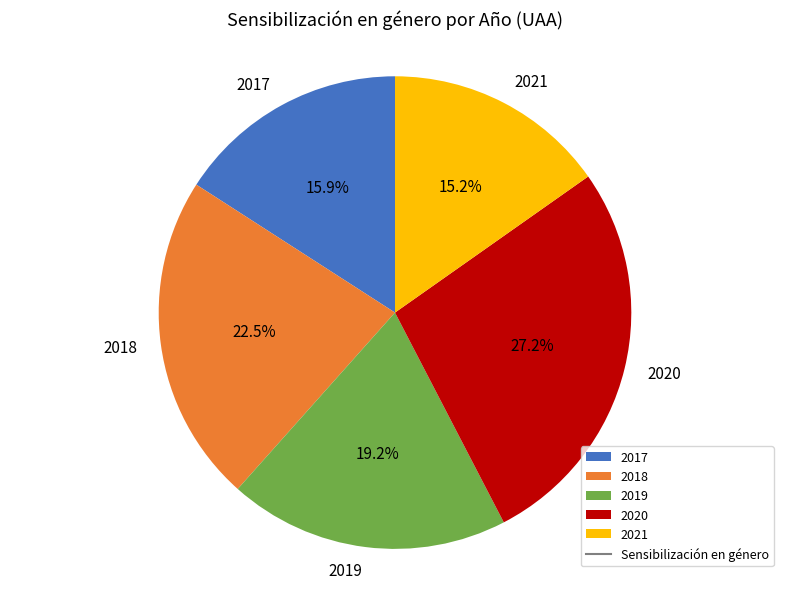

What percentage is NOT represented by 2019?

80.8%